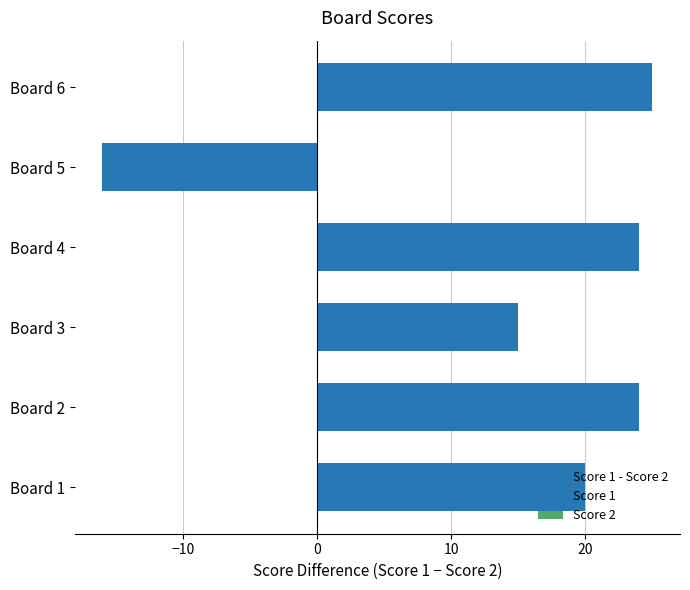

How many values are above zero?

5